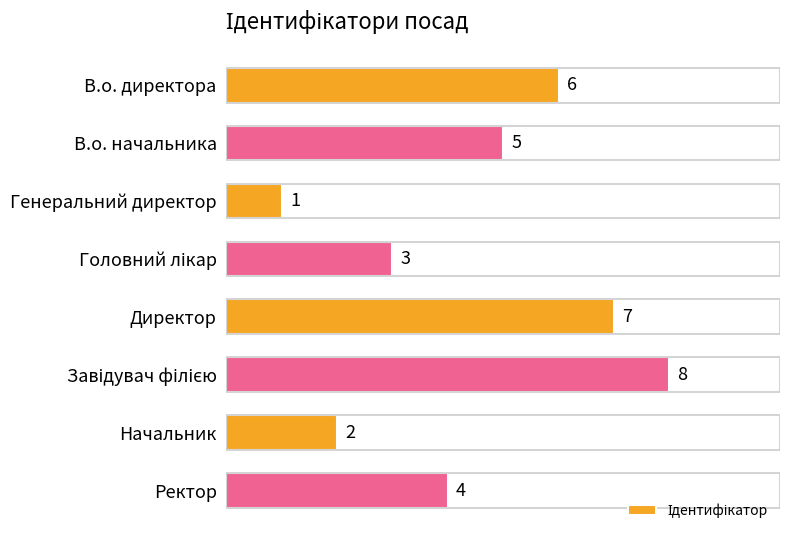

Reading top to bottom, extract all data points from this chart.

6	5	1	3	7	8	2	4